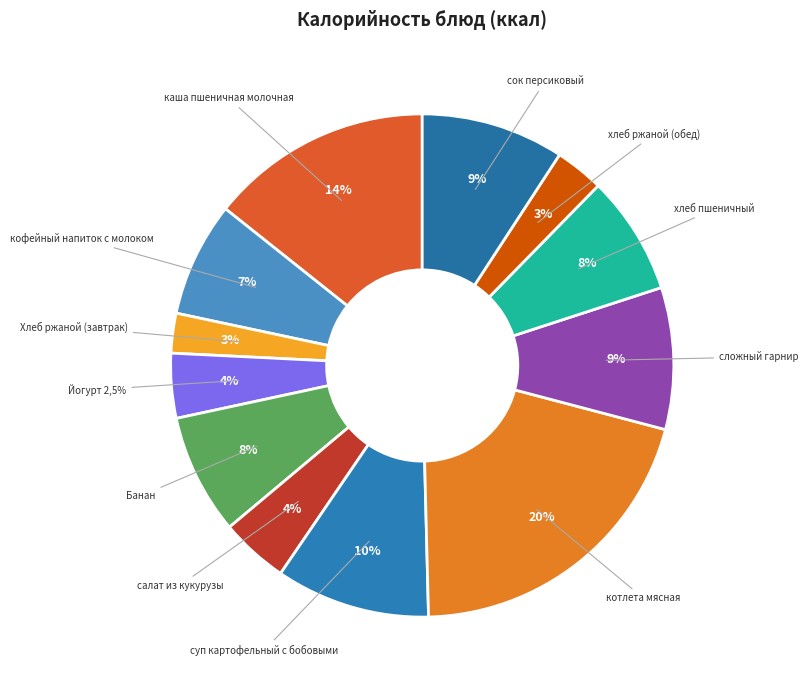

Is Хлеб ржаной (завтрак) the majority of the pie?

No